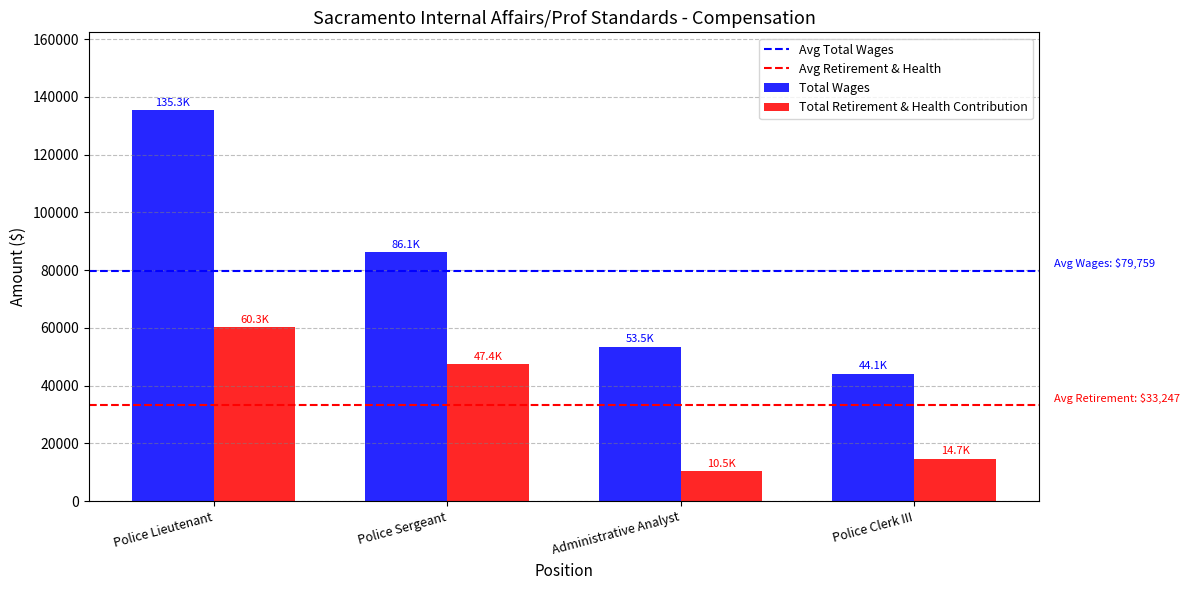

What is the spread (max minus min) of values at Police Clerk III?

29367